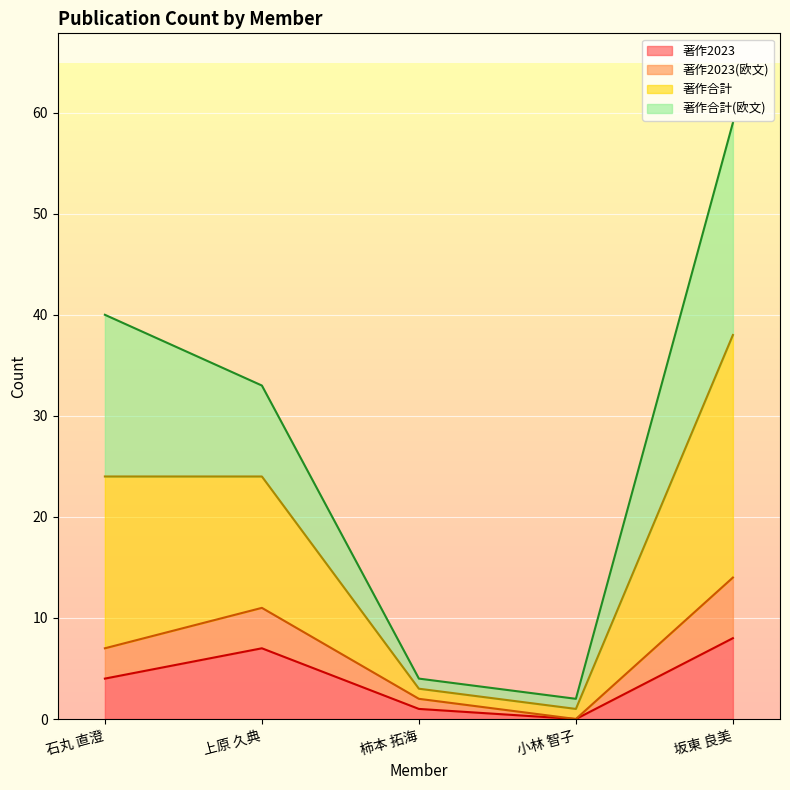

True or false: 著作合計 has more than 1 points higher than both neighbors.

False